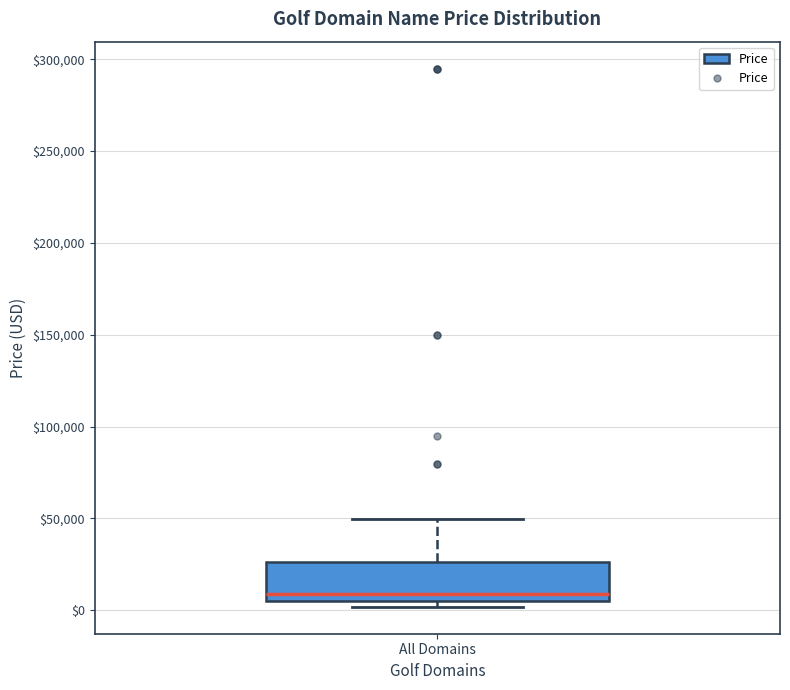

Transcribe this box plot: give where the median line is, the range the box spans, and where the two whiskers end, as read against the y-axis. The values are not printed on the chart, so give them approximately, as read against the axis.

median 10000, box 5000 to 25000, whiskers 0 to 50000